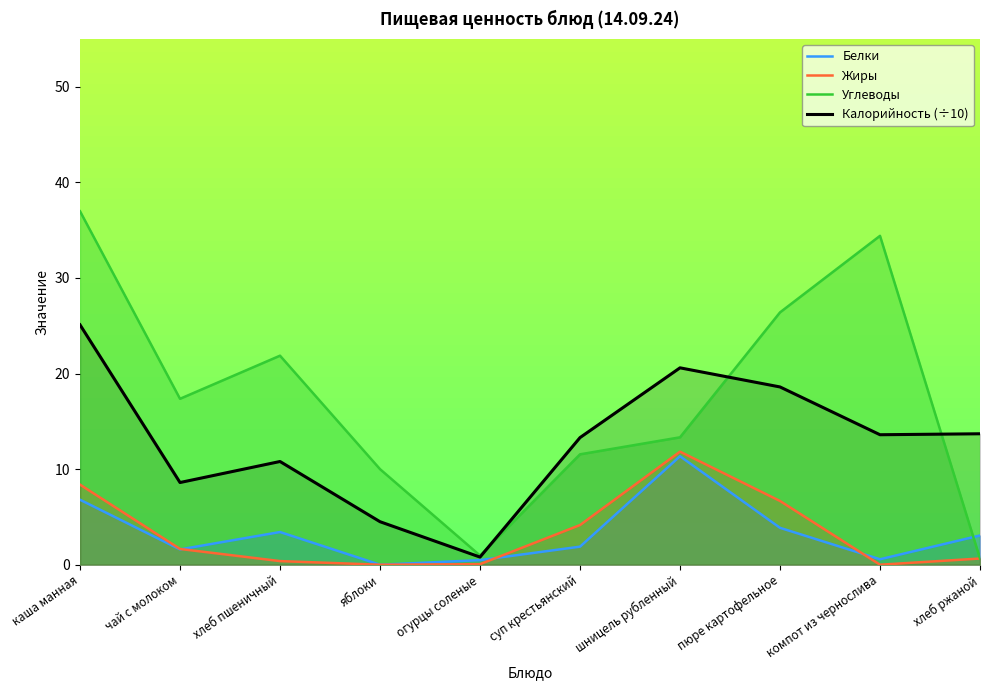

What is the difference between the second highest and minimum values in the Жиры series?

8.4